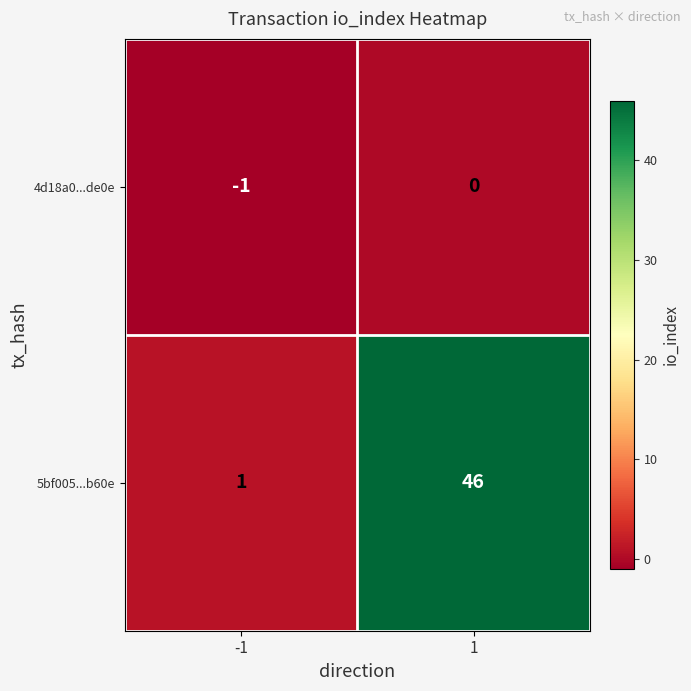

Reading left to right, transcribe all the data shown in this chart.

4d18a0...de0e: -1=-1	1=0
5bf005...b60e: -1=1	1=46